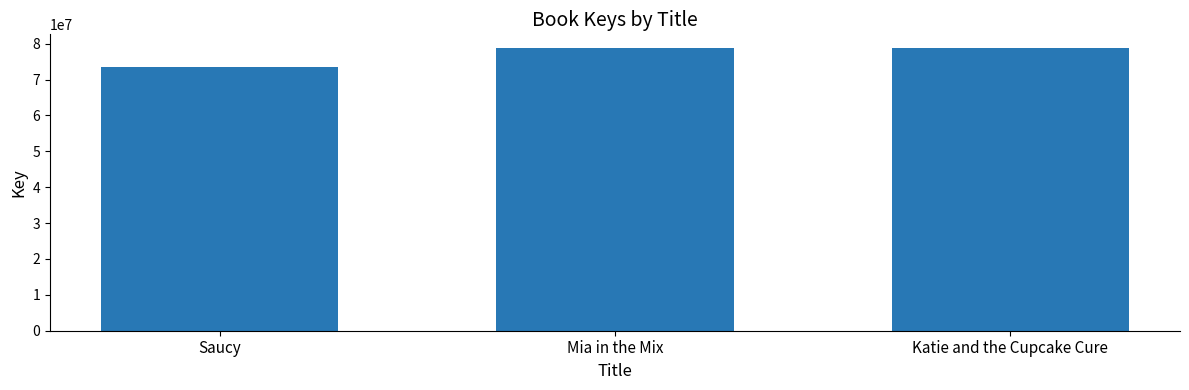

What is the average value?

76896916